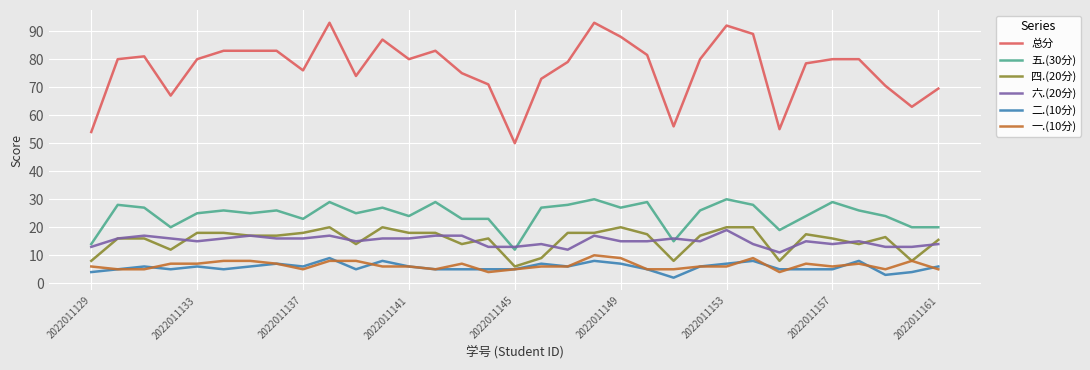

What is the difference between the maximum and minimum values in the 总分 series?

43.0